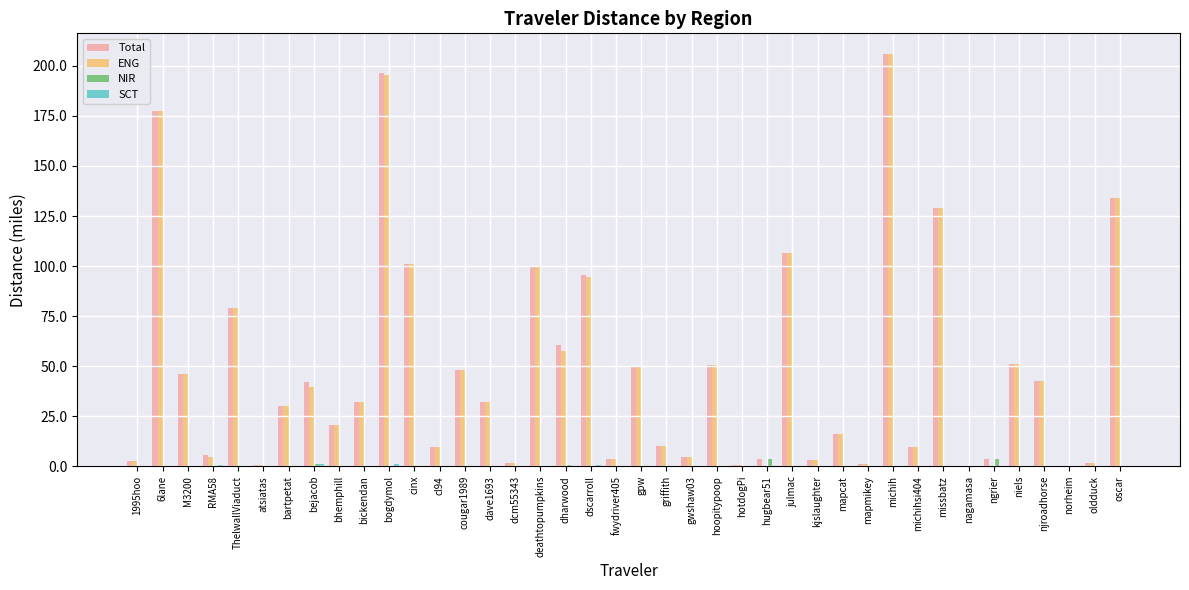

The NIR series shows 0.0 at kjslaughter. True or false?

True